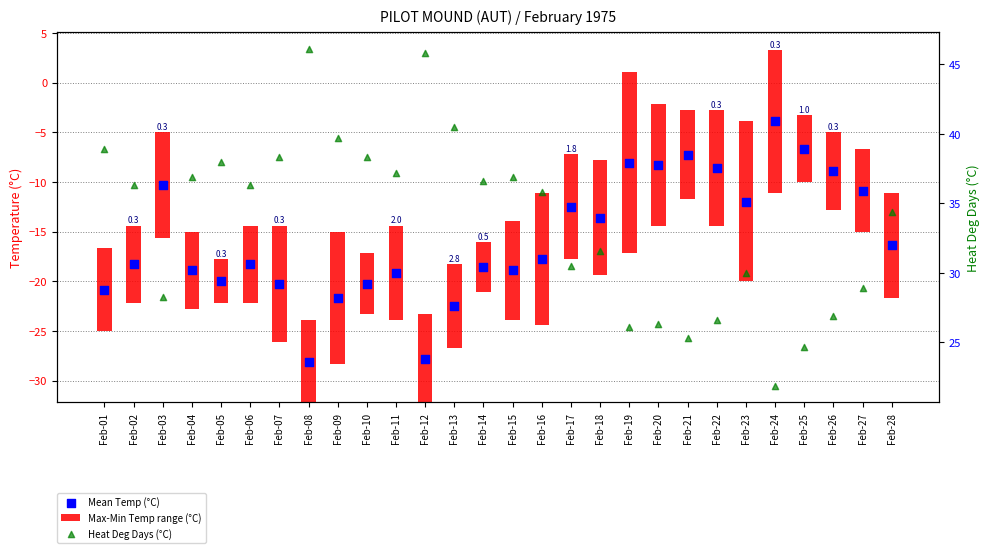

Which series has the largest total across all categories?

Heat Deg Days (°C)